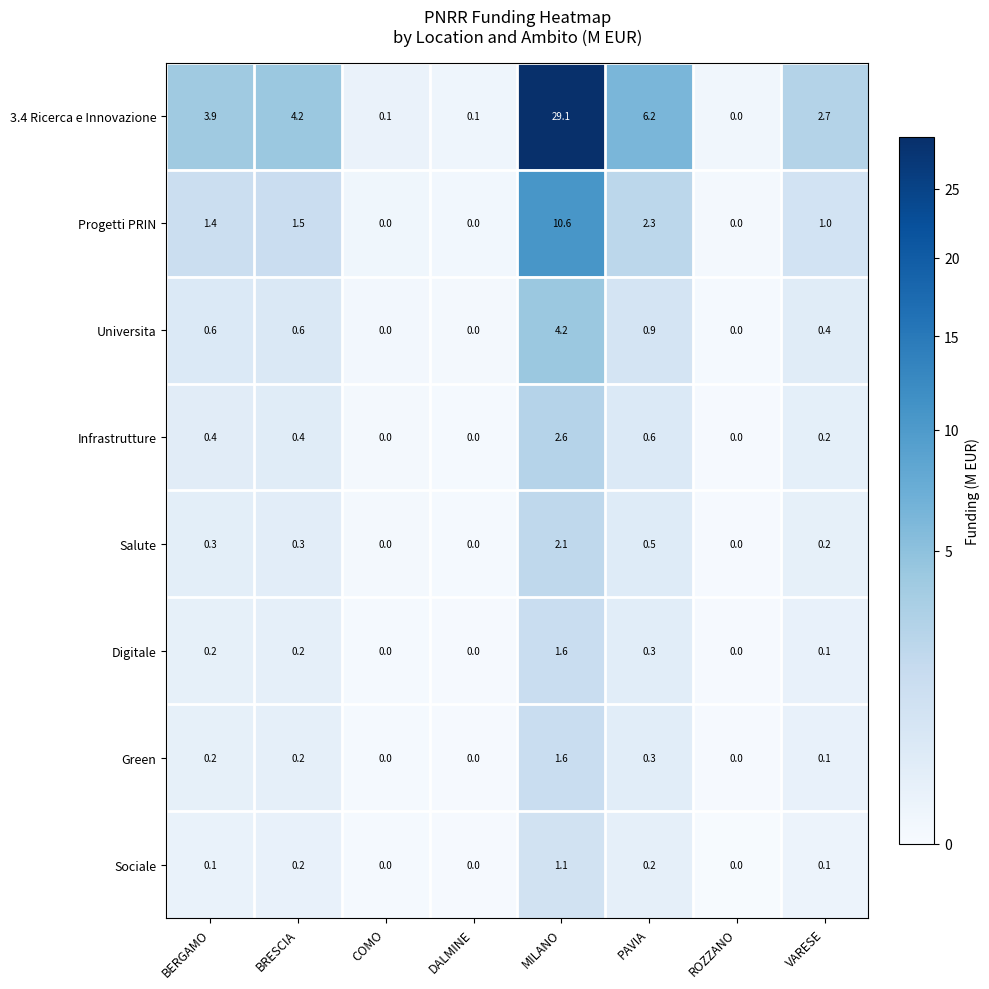

At which category is the sum across all series the highest?

MILANO